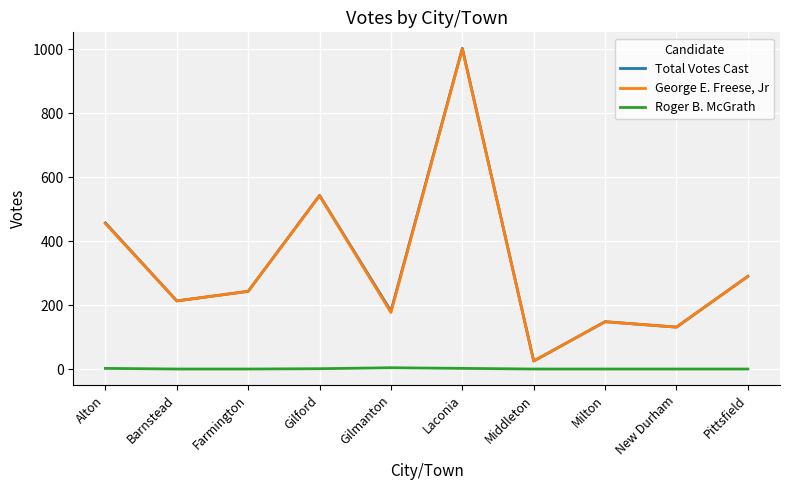

How many lines are shown in the chart?

3